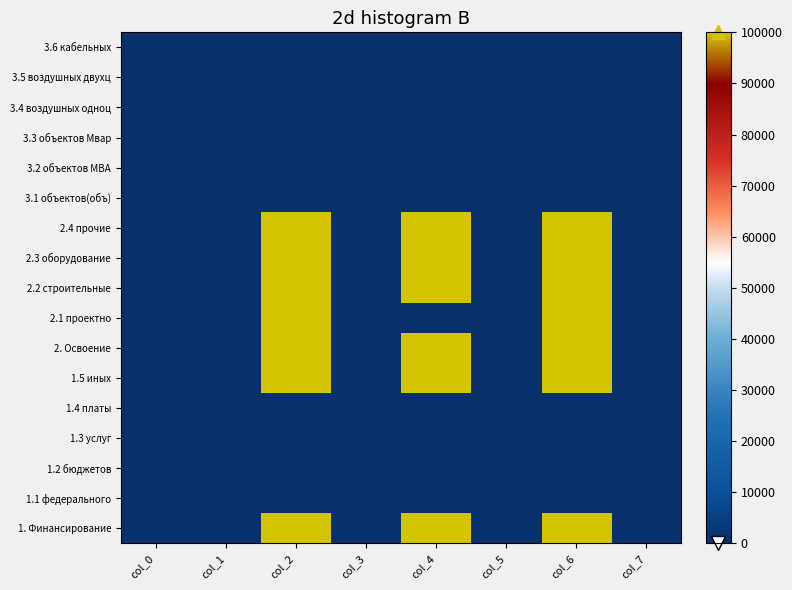

Between col_7 and col_3, which is larger?

col_3